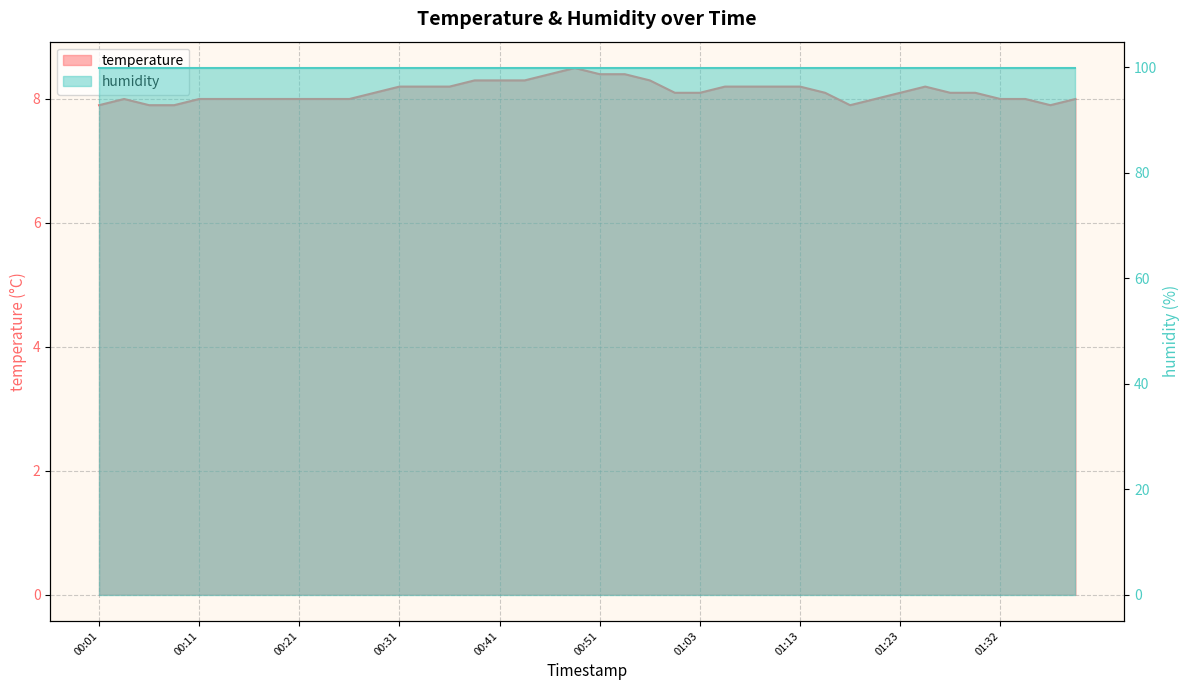

Count the values in the range 8 to 9.

35